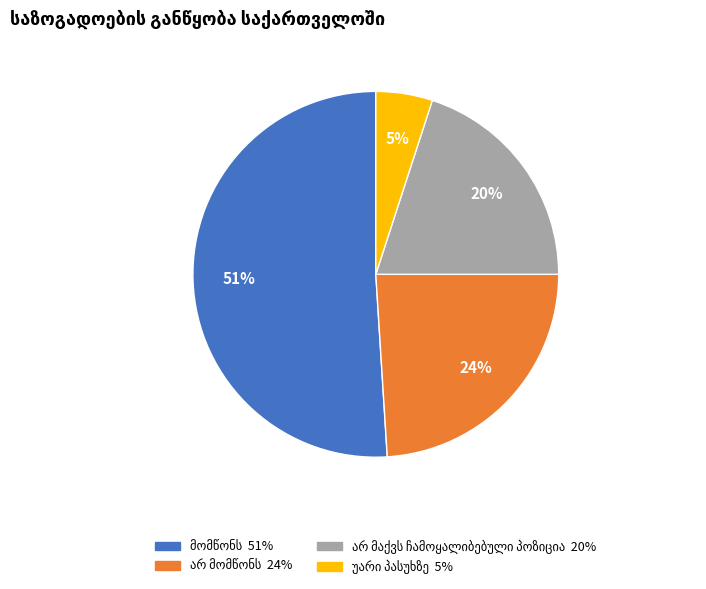

Is there a majority slice in this chart?

Yes